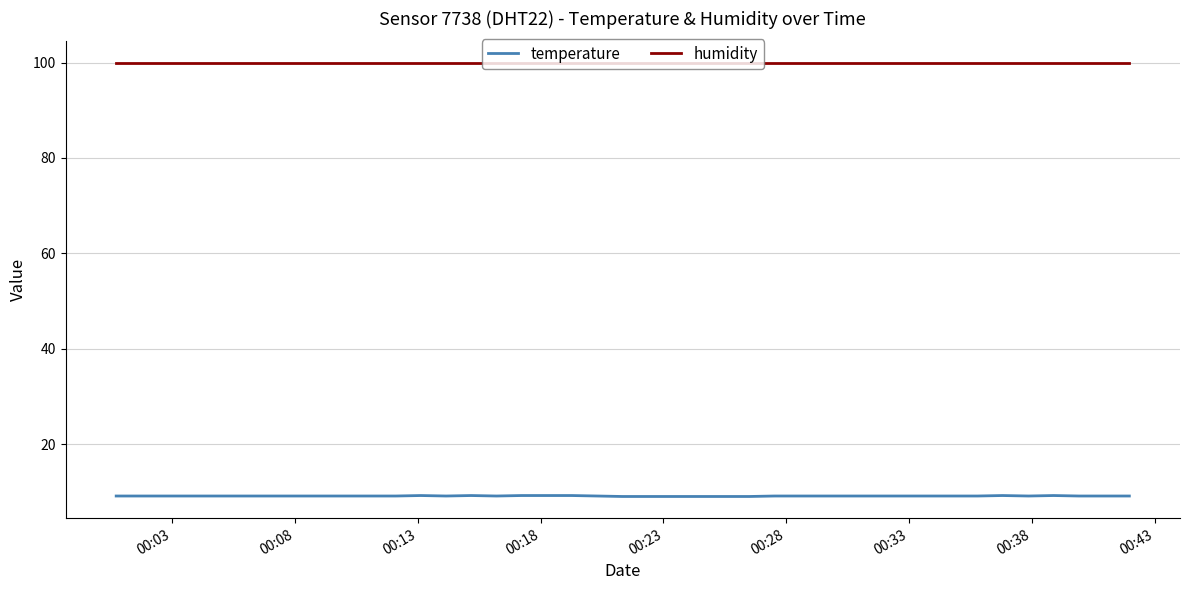

Rank the series by their average value, from highest to lowest.

humidity, temperature